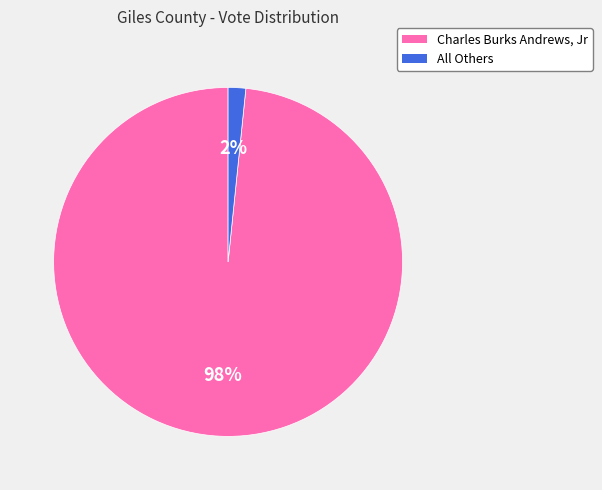

What is the smallest slice in the pie chart?

All Others